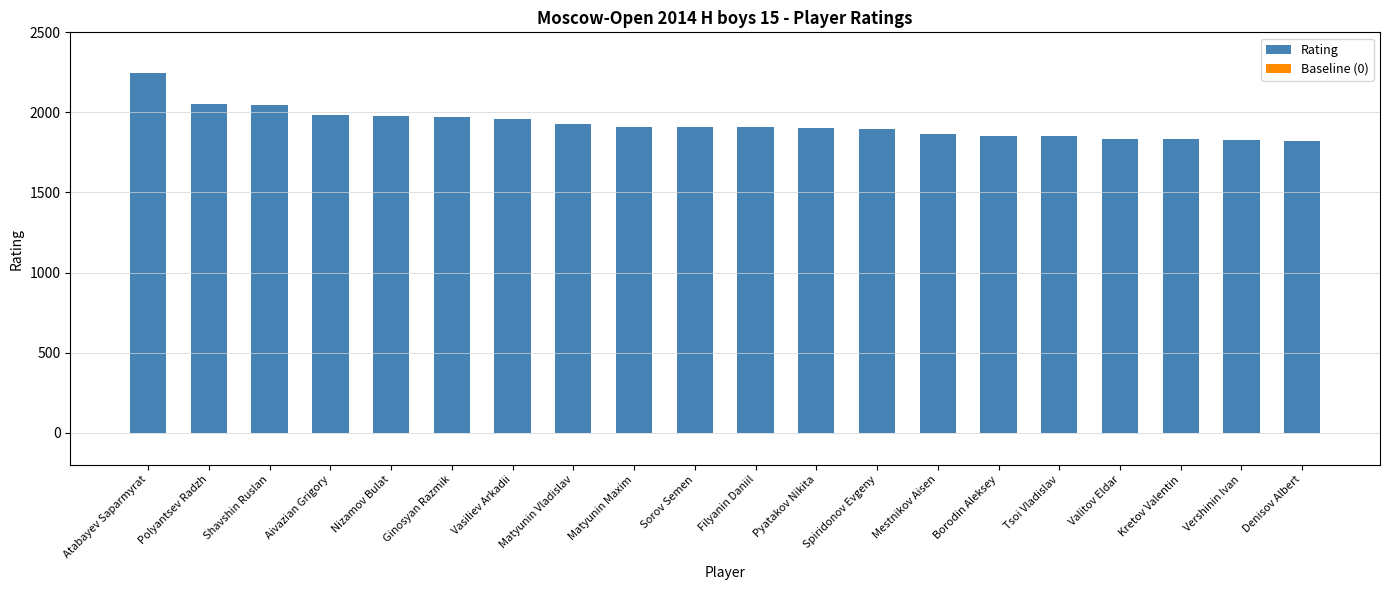

What value does the data have at Denisov Albert?

1821